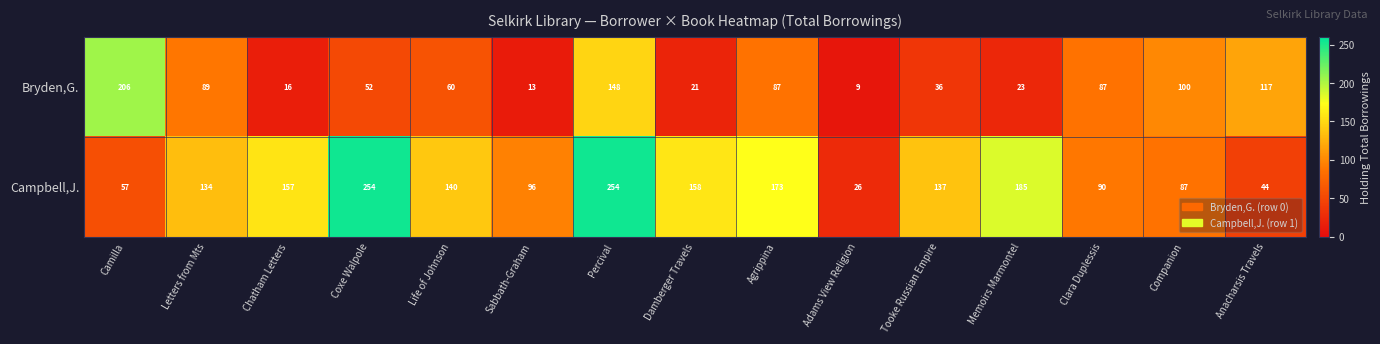

The Bryden,G. series shows 13 at Sabbath-Graham. True or false?

True